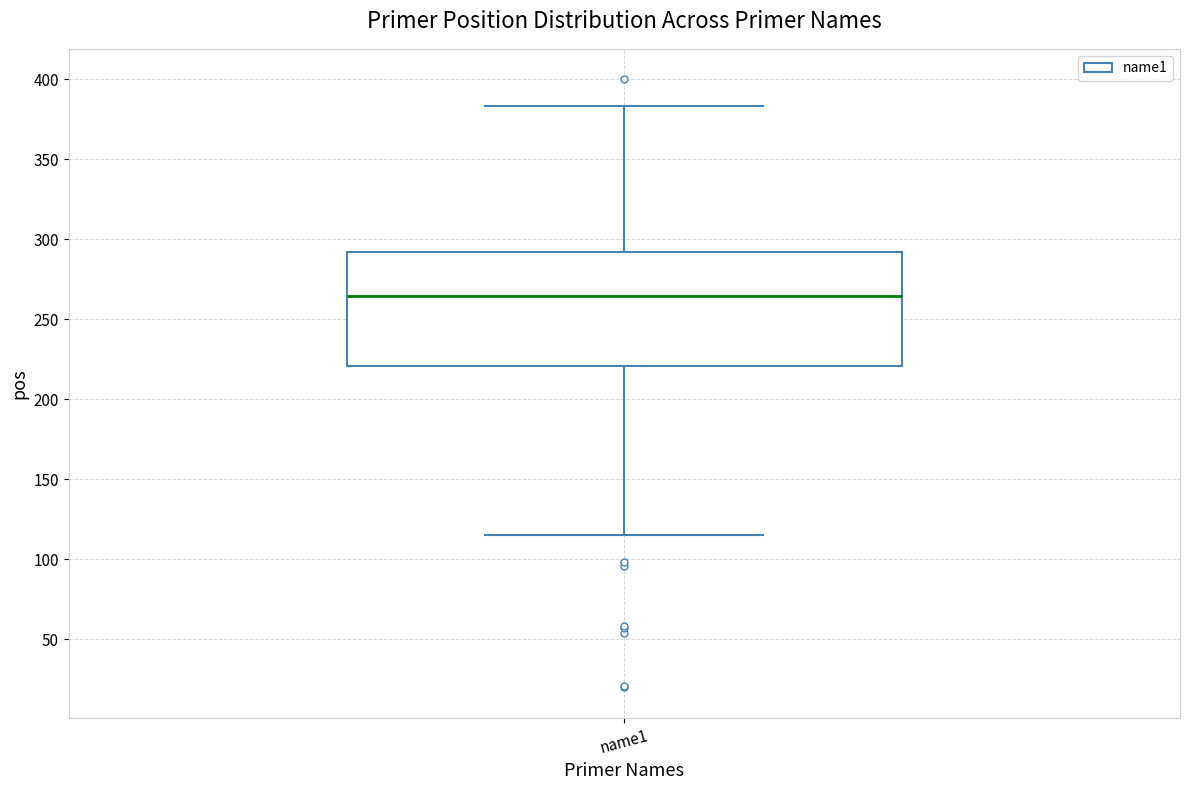

Read this box plot against the y-axis: the position of the median line, the range covered by the box, and the ends of both whiskers. The values are not printed on the chart, so give them approximately, as read against the axis.

median 265, box 220 to 290, whiskers 115 to 385